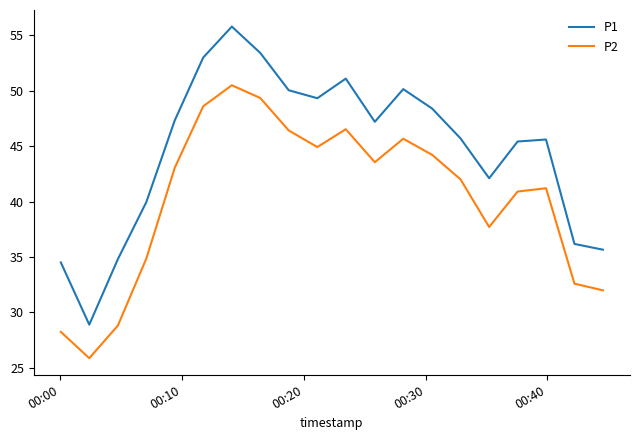

Which series has the largest total across all categories?

P1